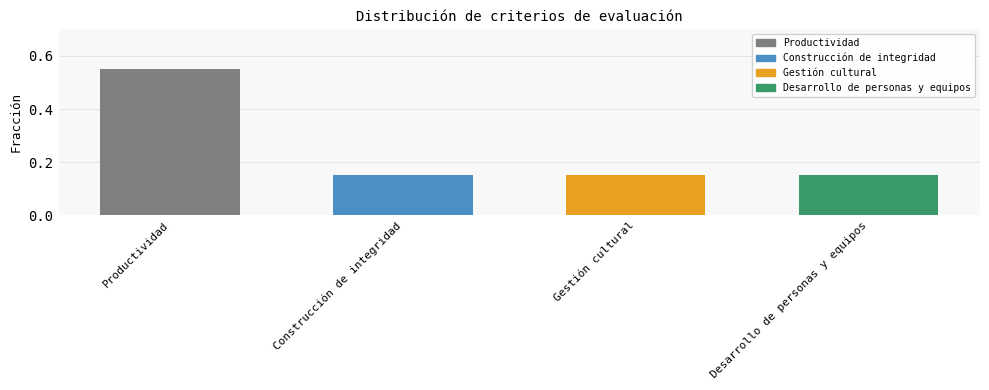

At which category does the chart reach its peak across all series?

Productividad